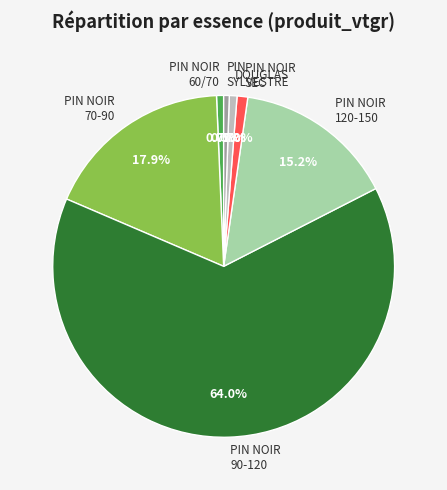

Between PIN NOIR 120-150 and PIN NOIR 70-90, which is larger?

PIN NOIR 70-90